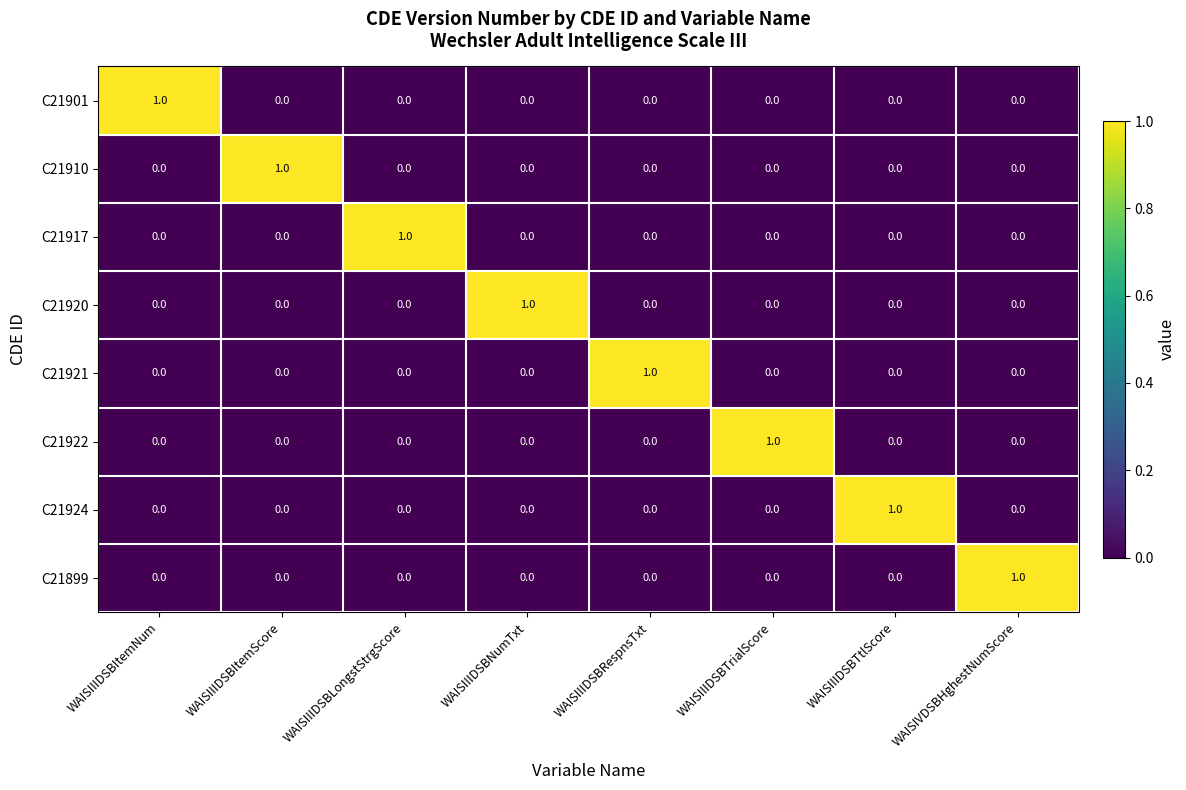

The value of C21921 at WAISIIIDSBItemScore is 0. True or false?

True